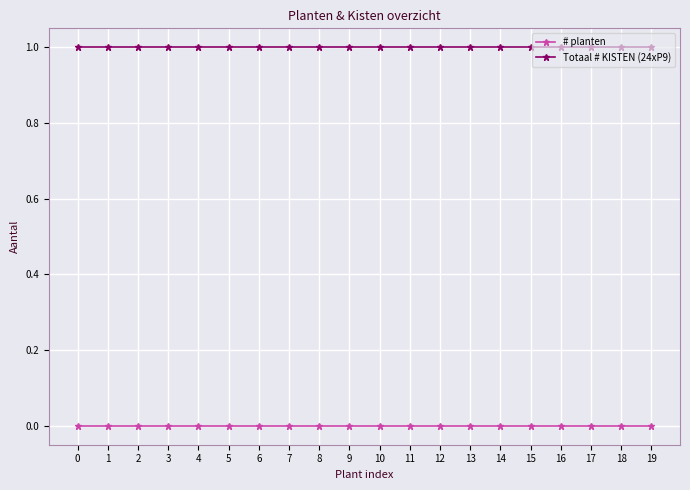

How many lines are shown in the chart?

2